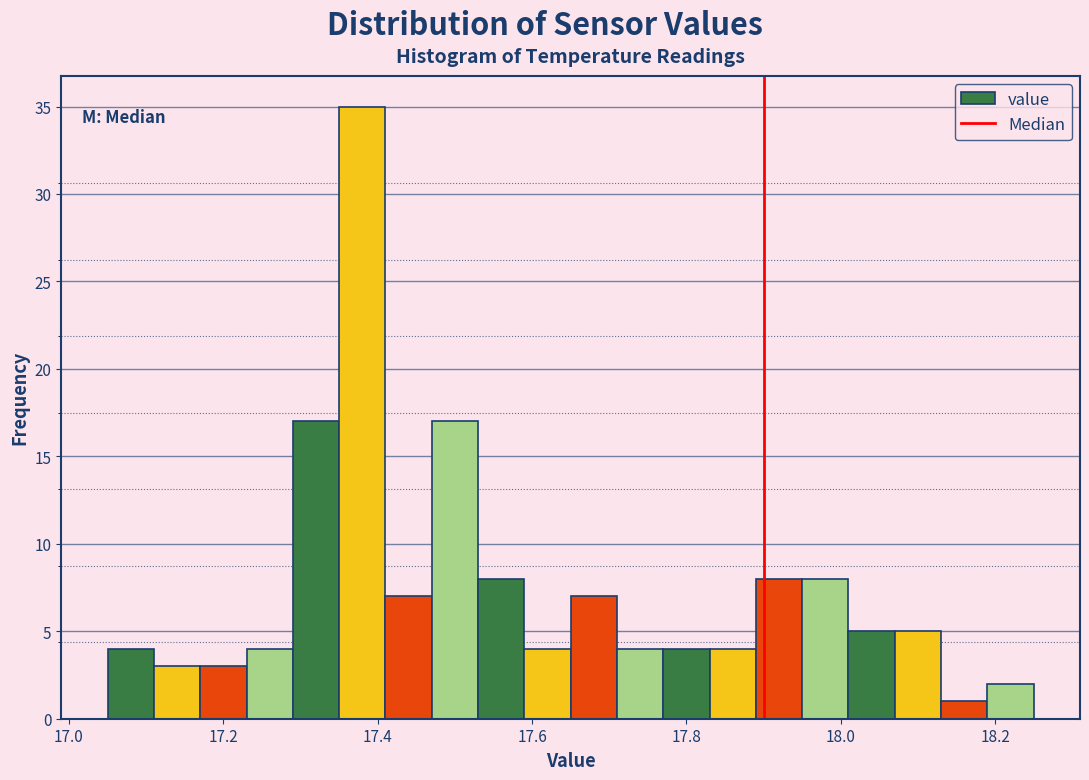

Around what value on the x-axis is the tallest bar? Give the approximate position of its centre, as read against the axis.

17.38